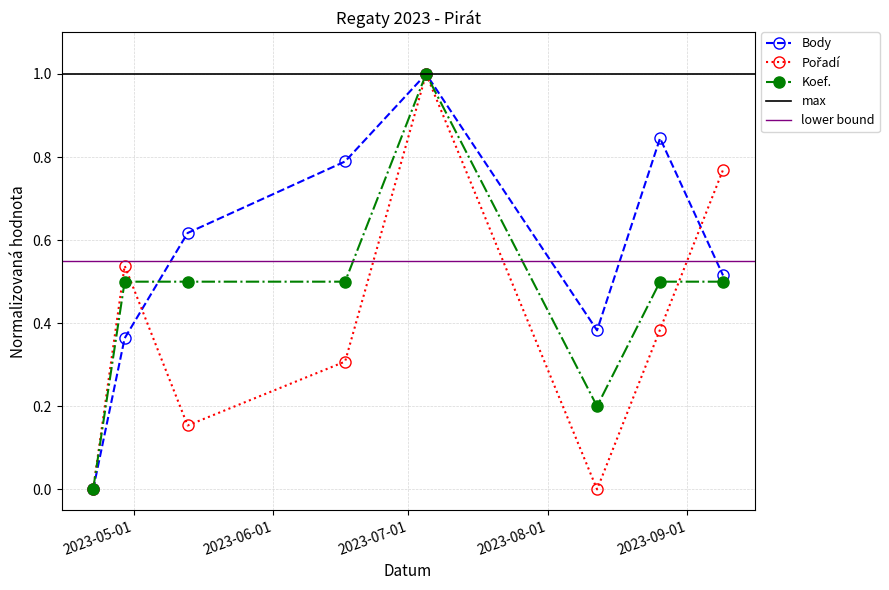

At which category does Koef. reach its first local valley?

2023-08-12